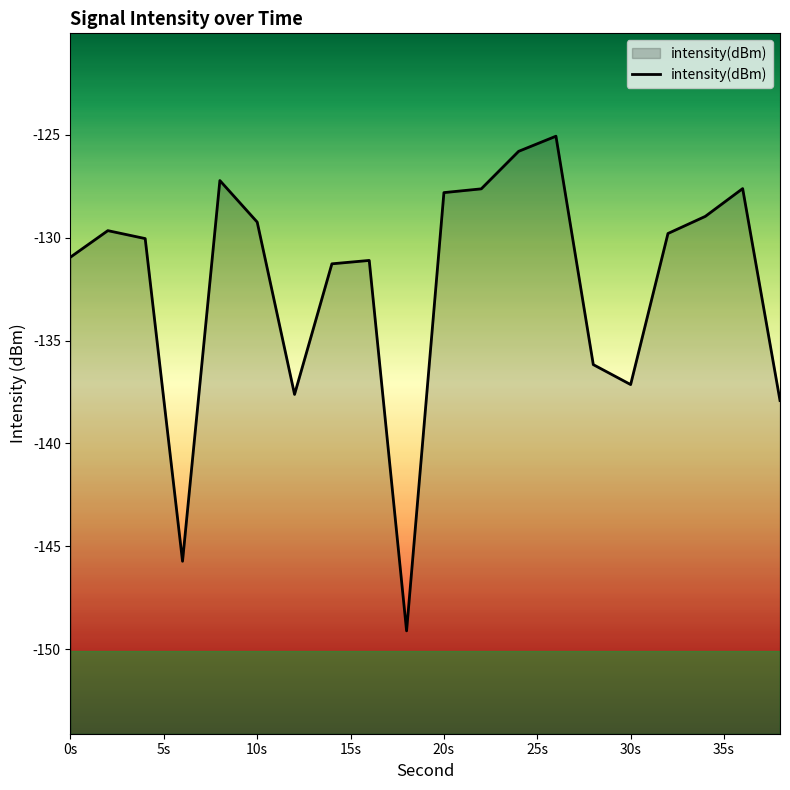

What is the maximum value shown in the chart?

-125.1